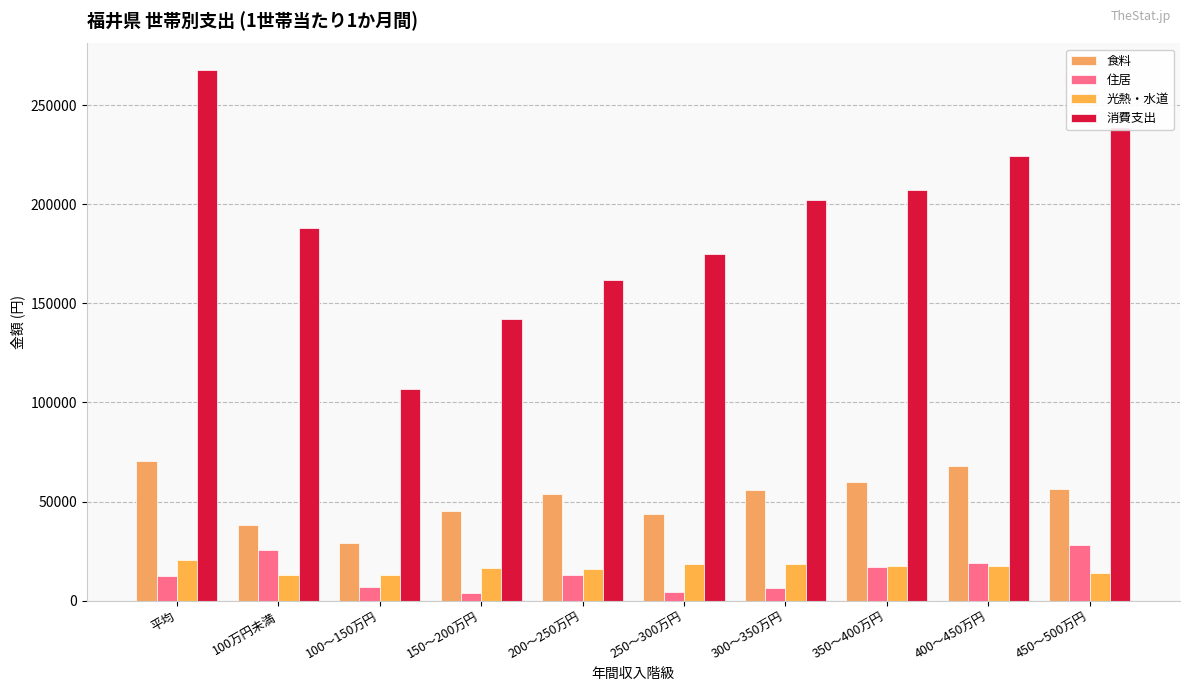

Which category has the lowest value across all series?

150～200万円